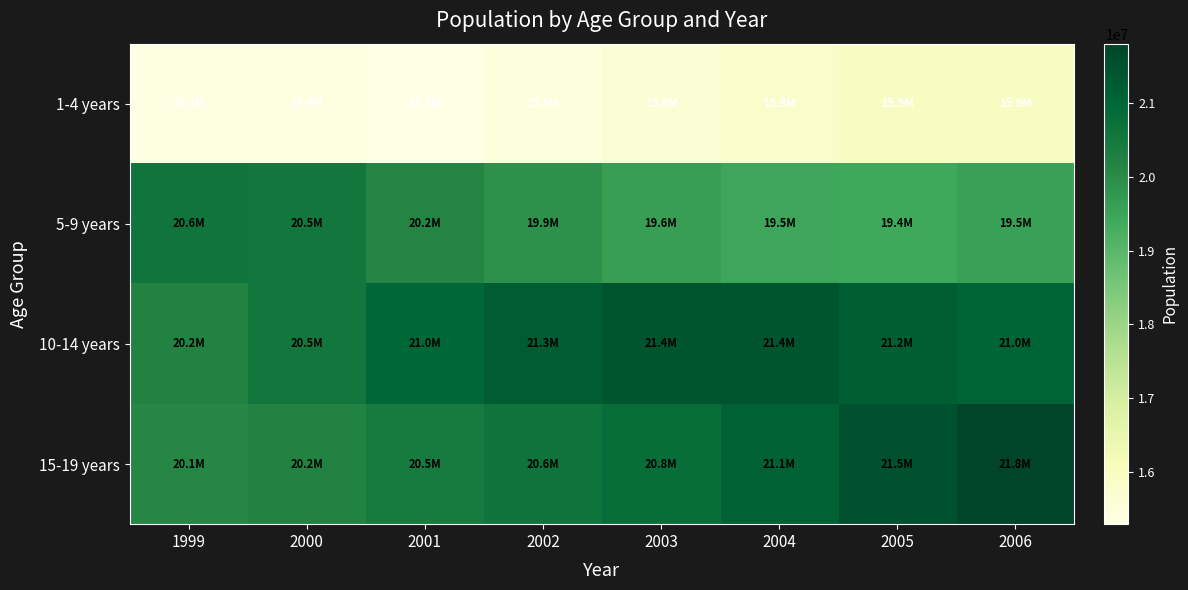

Reading left to right, what are all the values shown in this chart?

1-4 years: 1999=15339782	2000=15370150	2001=15285559	2002=15477731	2003=15616575	2004=15771627	2005=15913007	2006=15897145
5-9 years: 1999=20606460	2000=20549505	2001=20173362	2002=19872417	2003=19620851	2004=19454237	2005=19389067	2006=19544688
10-14 years: 1999=20213364	2000=20528072	2001=20978678	2002=21261421	2003=21415353	2004=21411680	2005=21212579	2006=21033138
15-19 years: 1999=20084602	2000=20219890	2001=20456284	2002=20610370	2003=20797166	2004=21102552	2005=21486214	2006=21807709